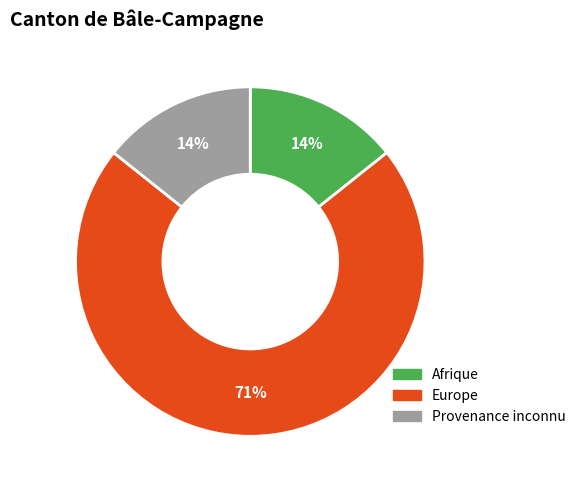

Approximately how many times larger is the value at Provenance inconnu compared to Europe?

0.2